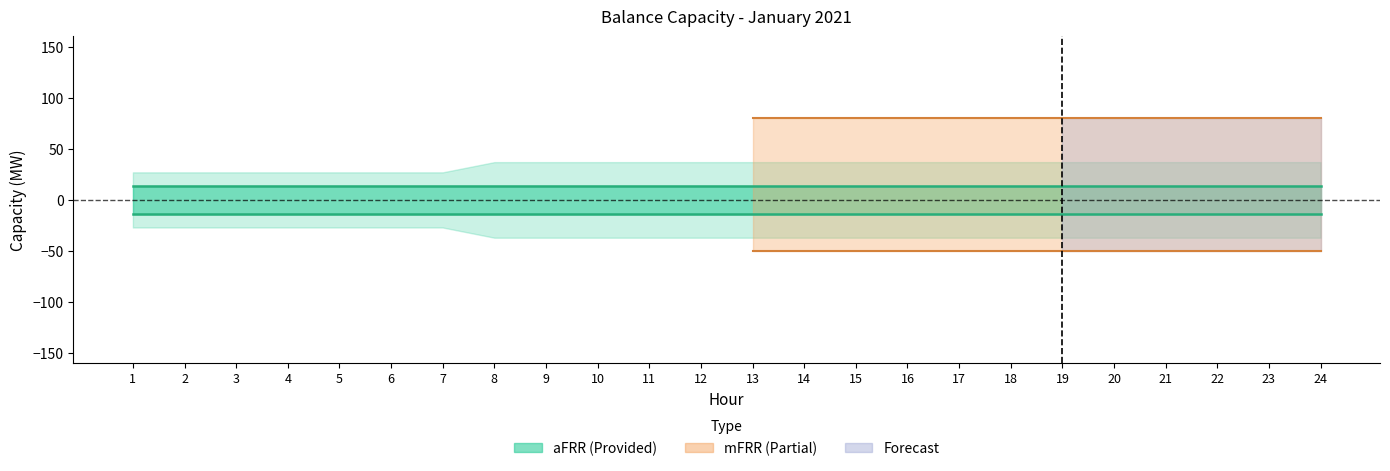

Does the chart have visible grid lines?

No